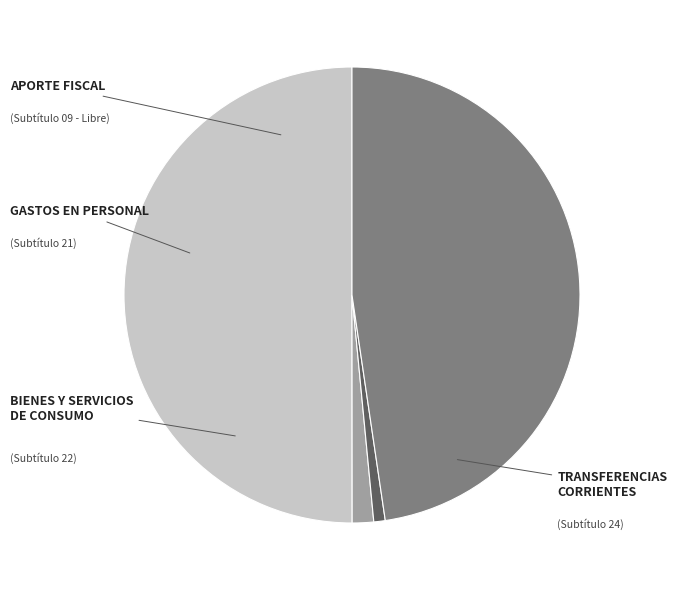

What percentage is the APORTE FISCAL slice, to the nearest percent?

50%